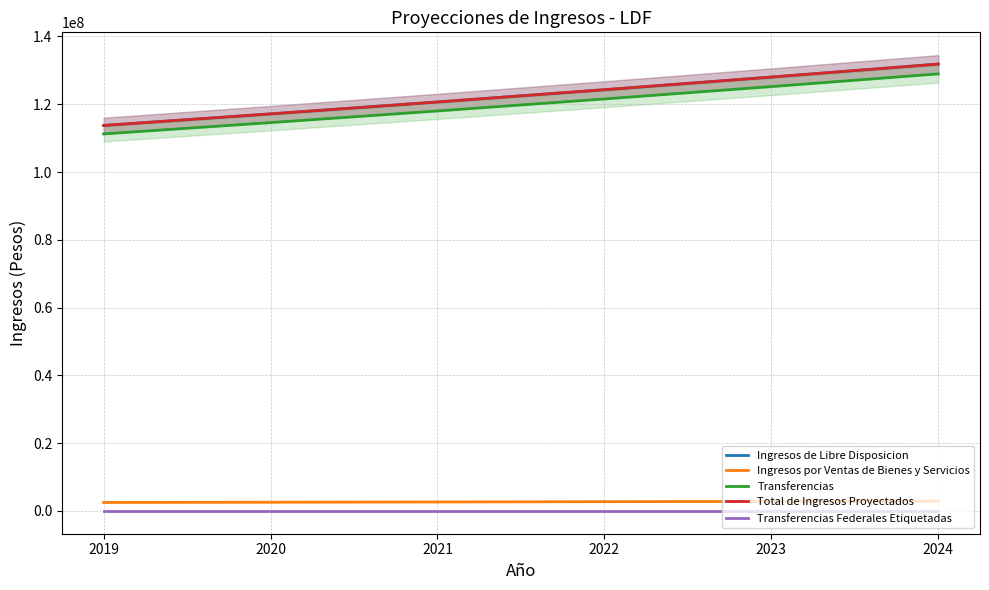

Which has a higher value, 2023 or 2021?

2023